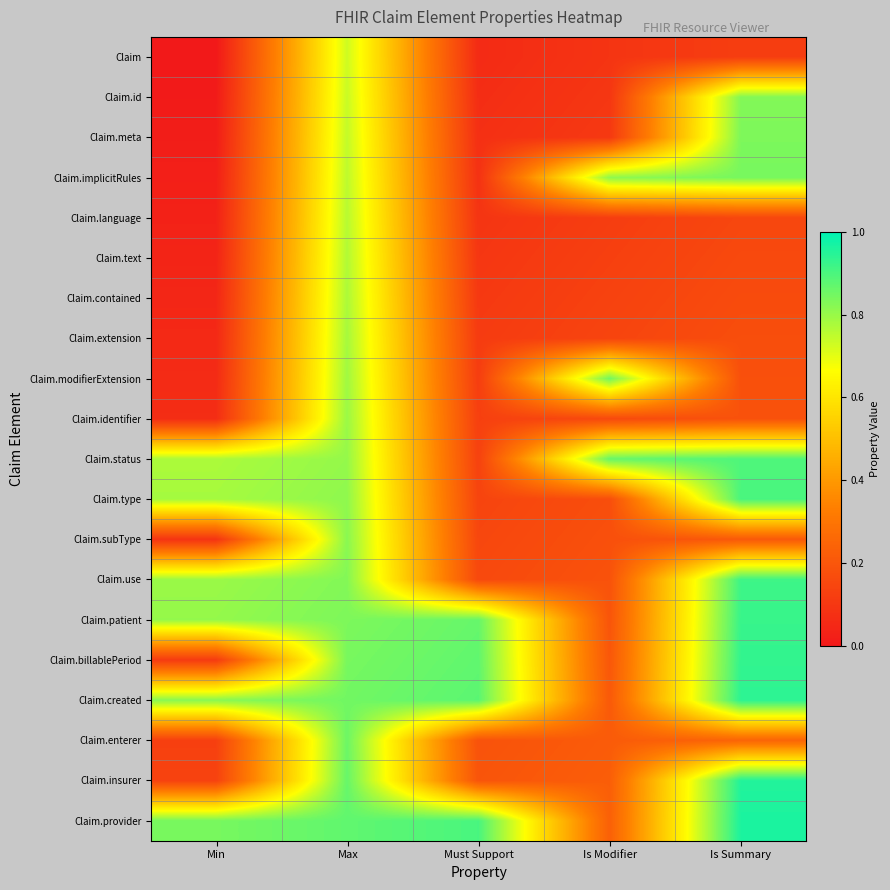

What is the total value across all series at Min?

5.6